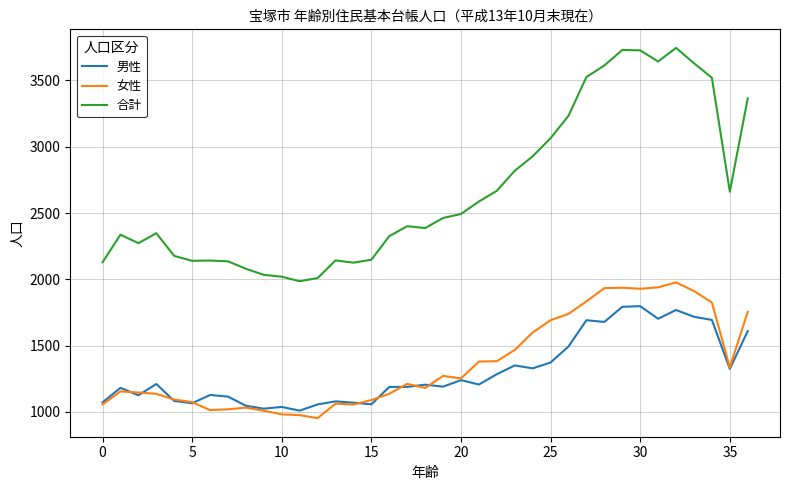

Which series has the largest total across all categories?

合計